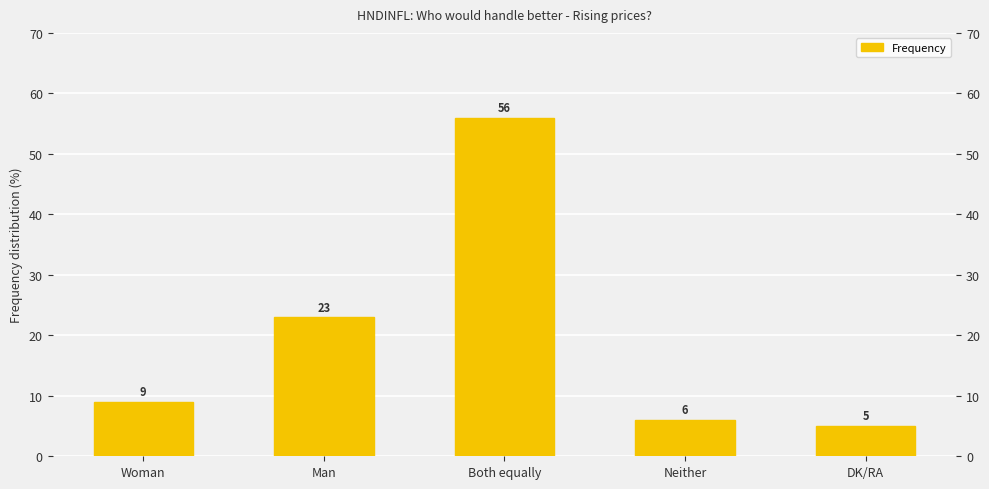

Are the bars grouped side by side (vs. stacked)?

No